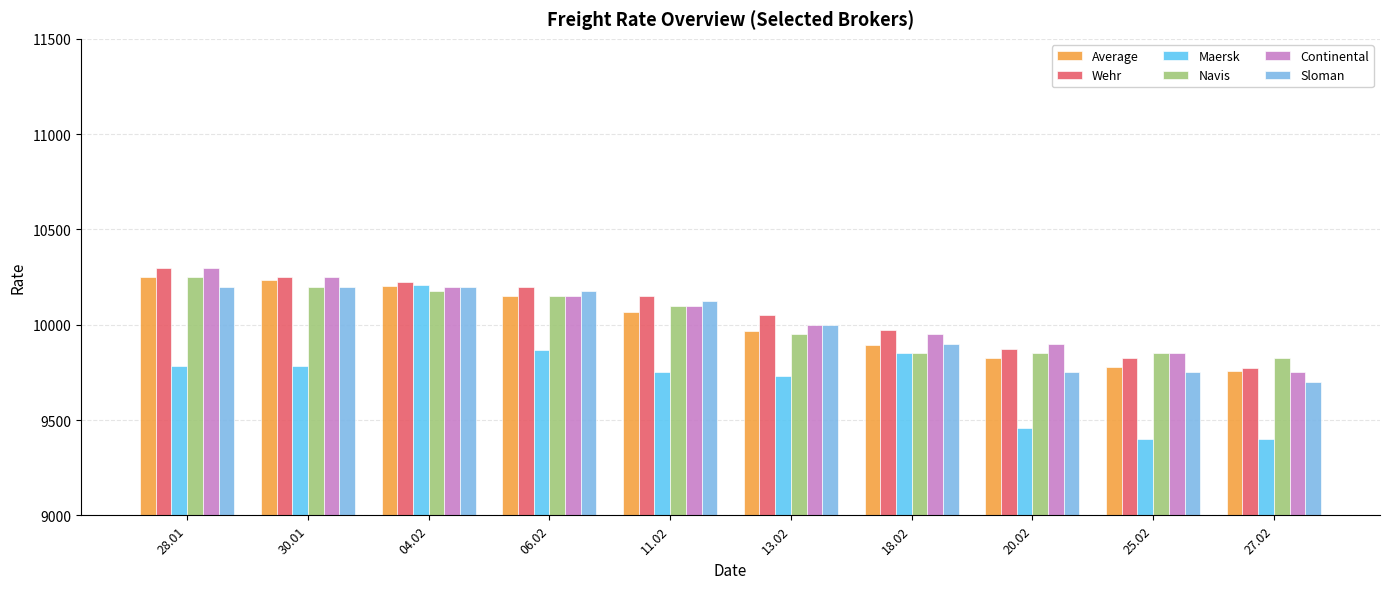

What is the difference between the highest and lowest values at 18.02?

125